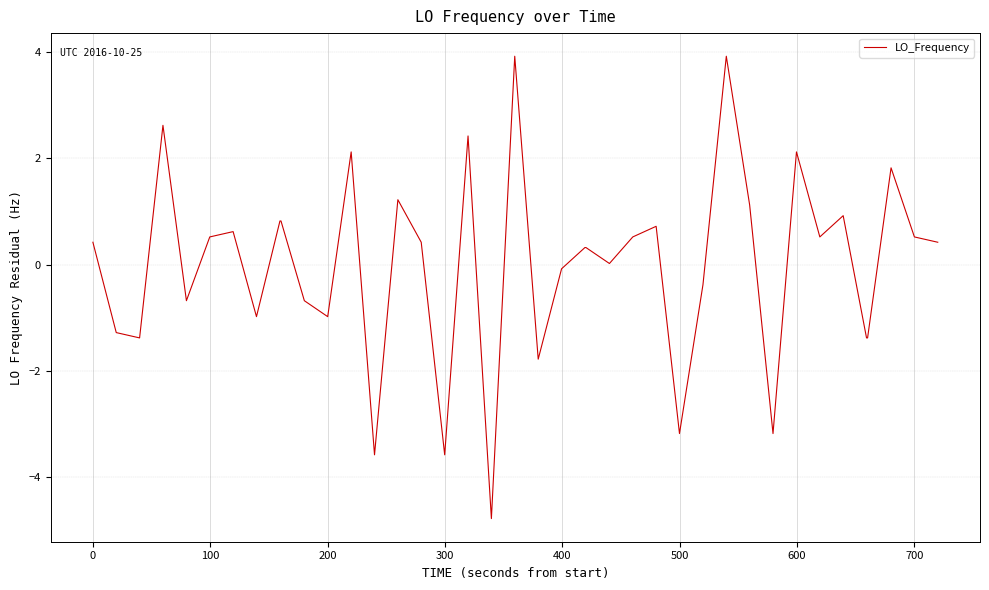

What is the smallest value displayed?

-4.8